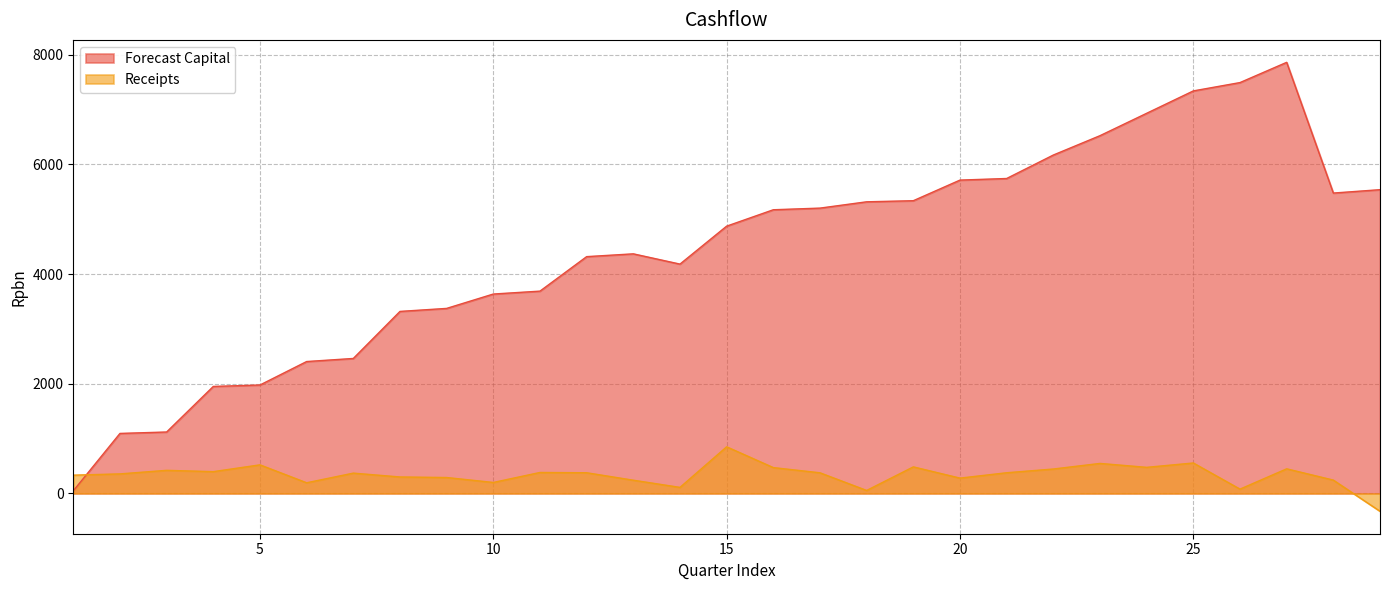

Rank the series by their average value, from lowest to highest.

Receipts, Forecast Capital